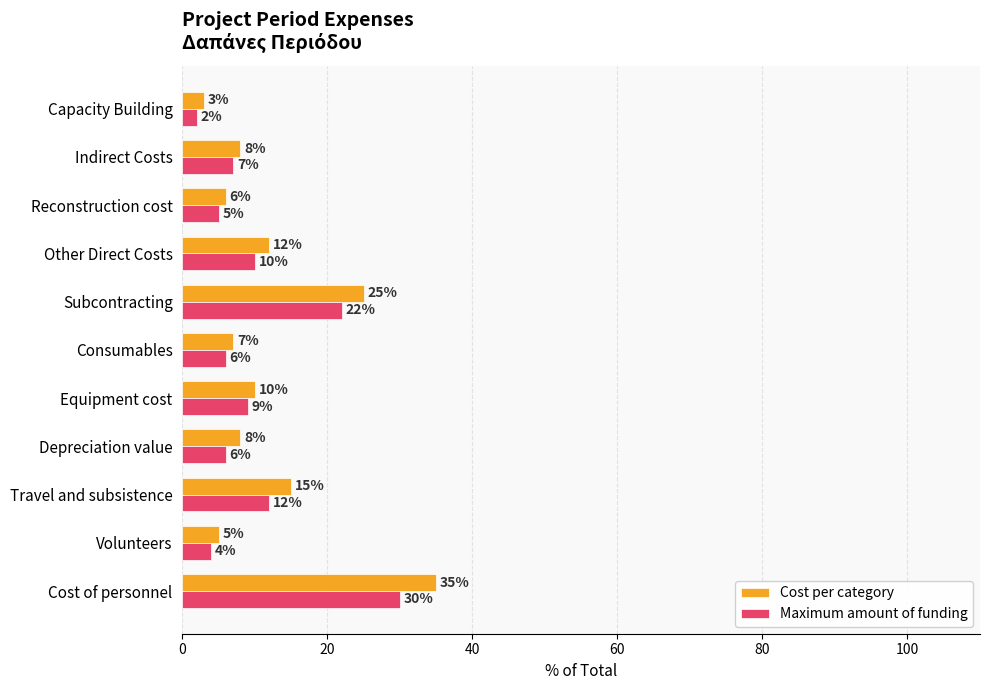

What is the total value across all series at Subcontracting?

47